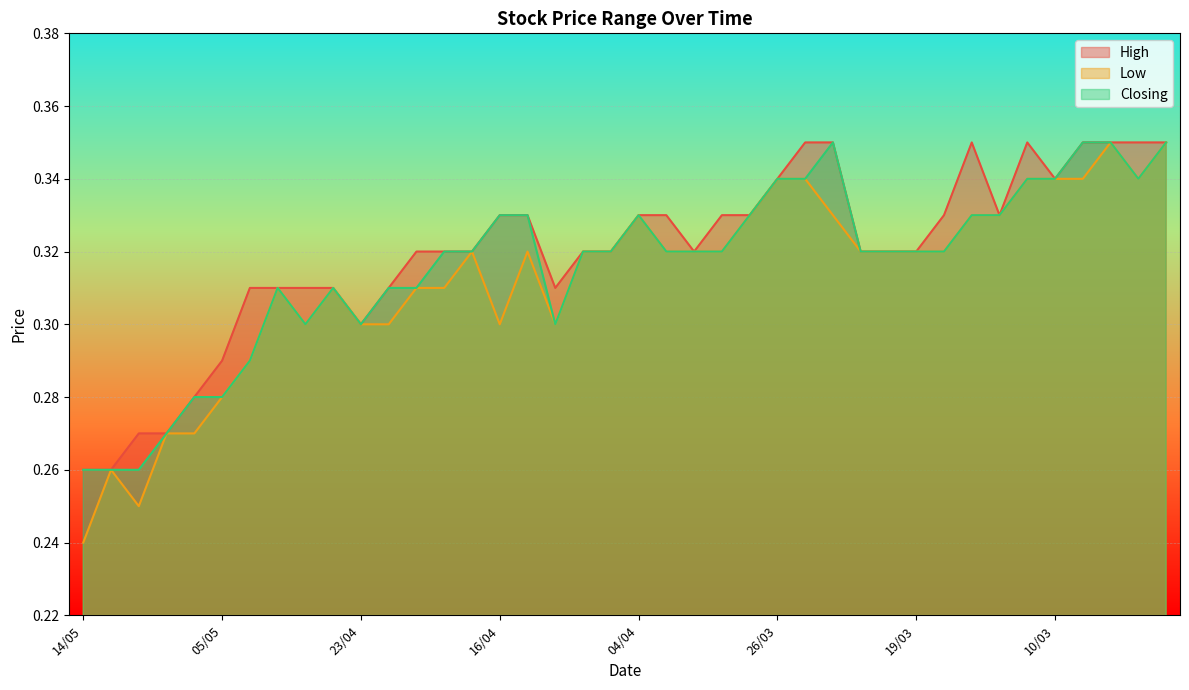

True or false: Low and High intersect in this chart.

False